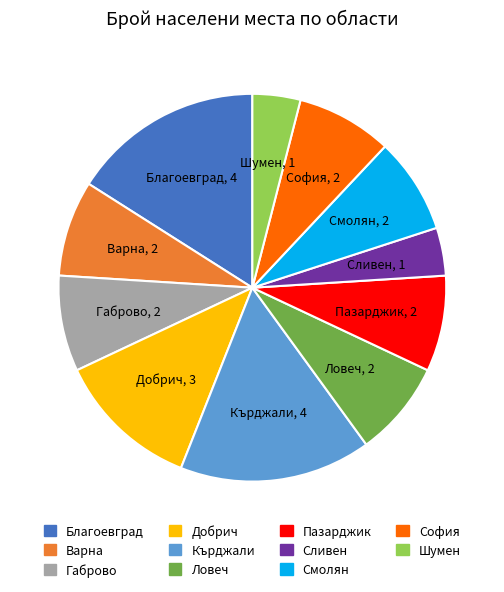

Is there a majority slice in this chart?

No